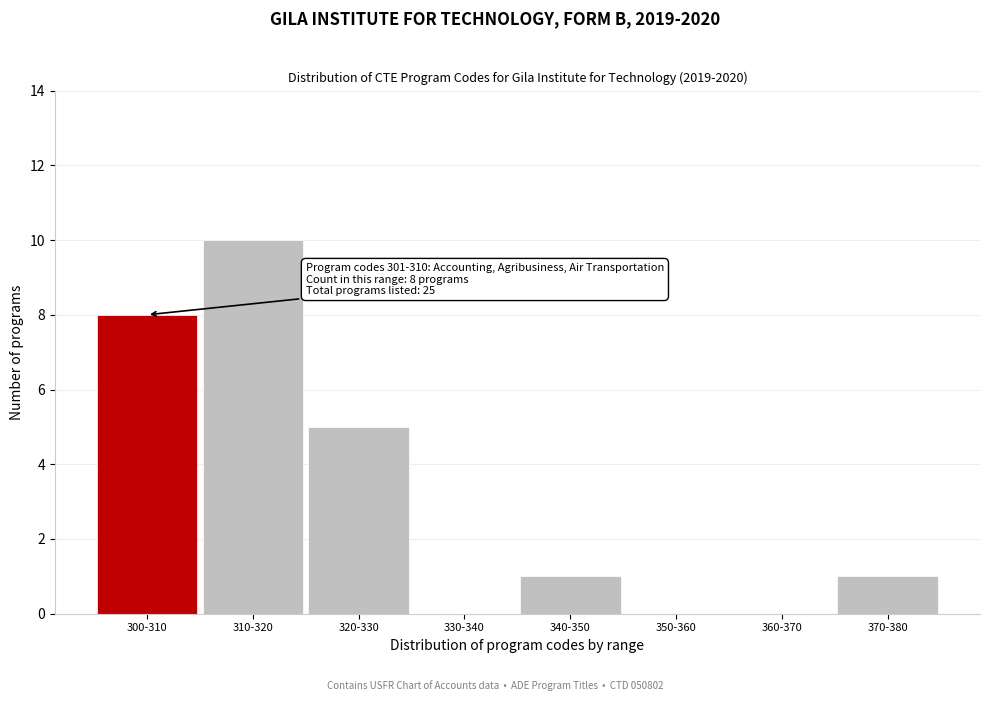

Reading left to right, transcribe all the data shown in this chart.

300-310=8	310-320=10	320-330=5	330-340=0	340-350=1	350-360=0	360-370=0	370-380=1